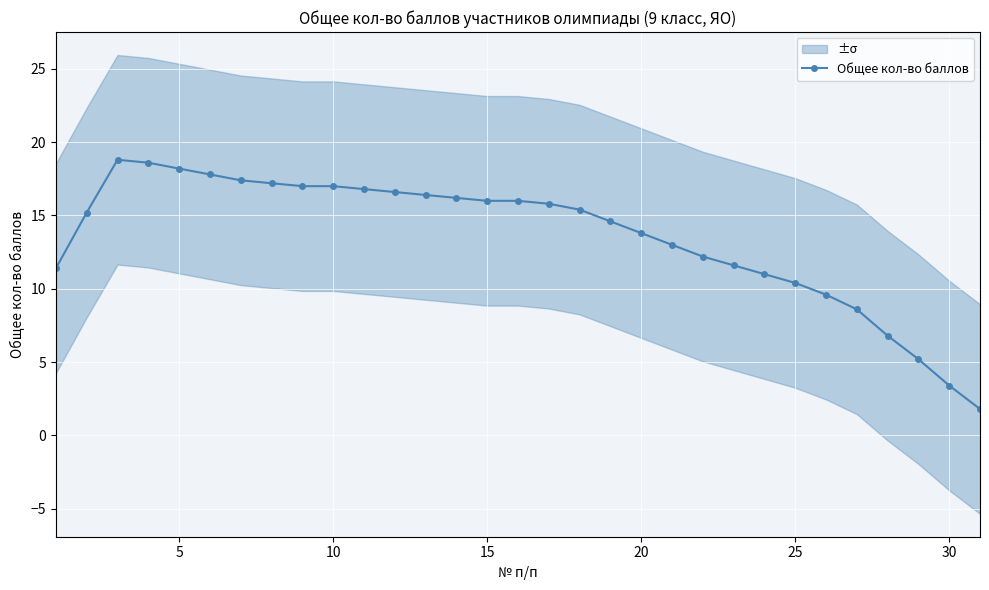

What is the minimum value for Общее кол-во баллов?

1.8